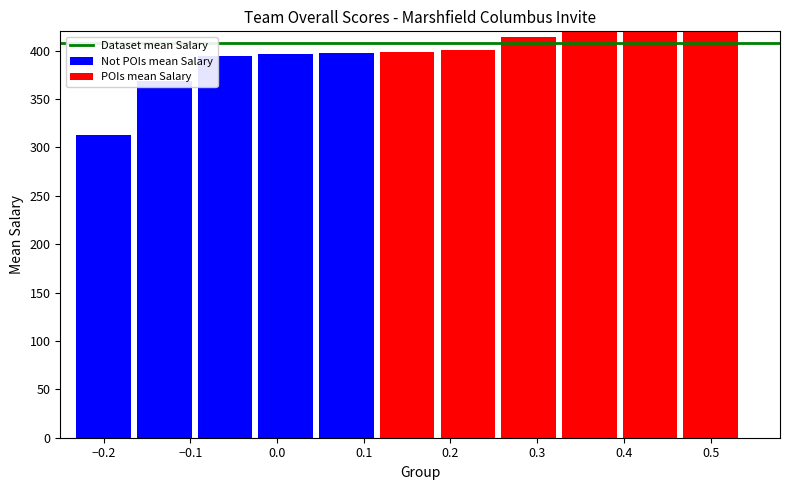

What is the minimum value for Not POIs mean Salary?

313